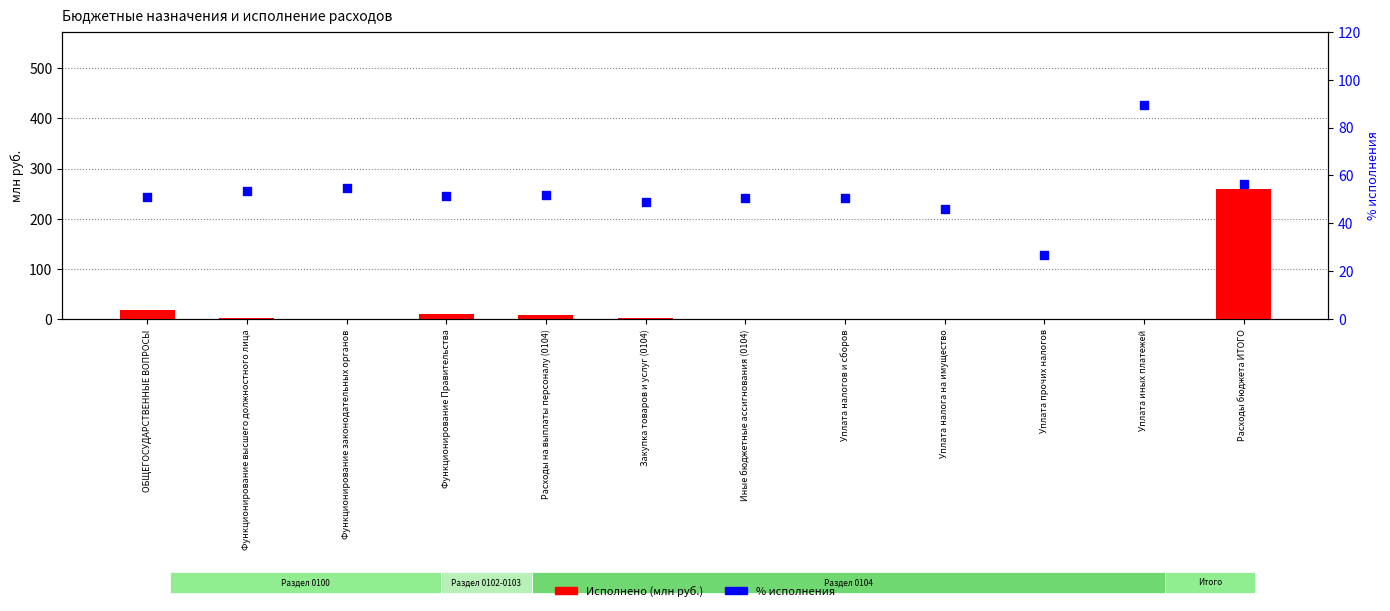

What is the total value across all series at Расходы на выплаты персоналу (0104)?

60.6